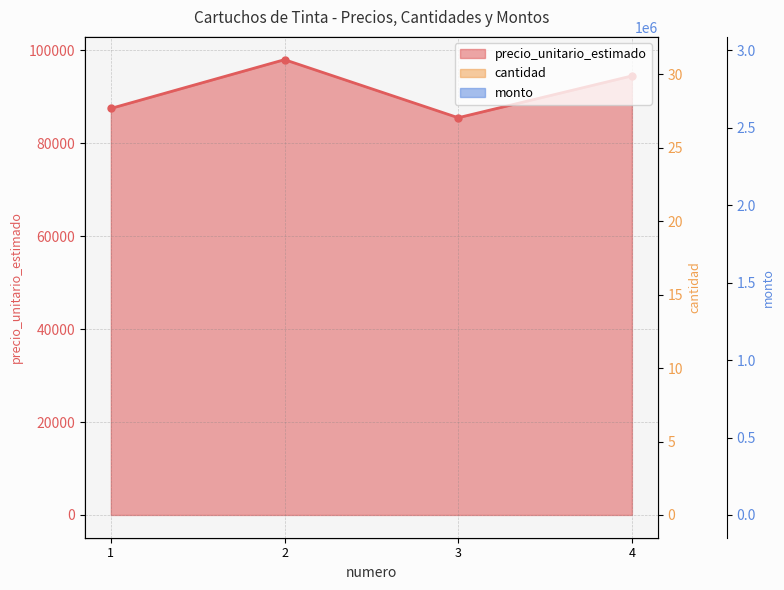

Rank the series at 2 from lowest to highest value.

cantidad, precio_unitario_estimado, monto